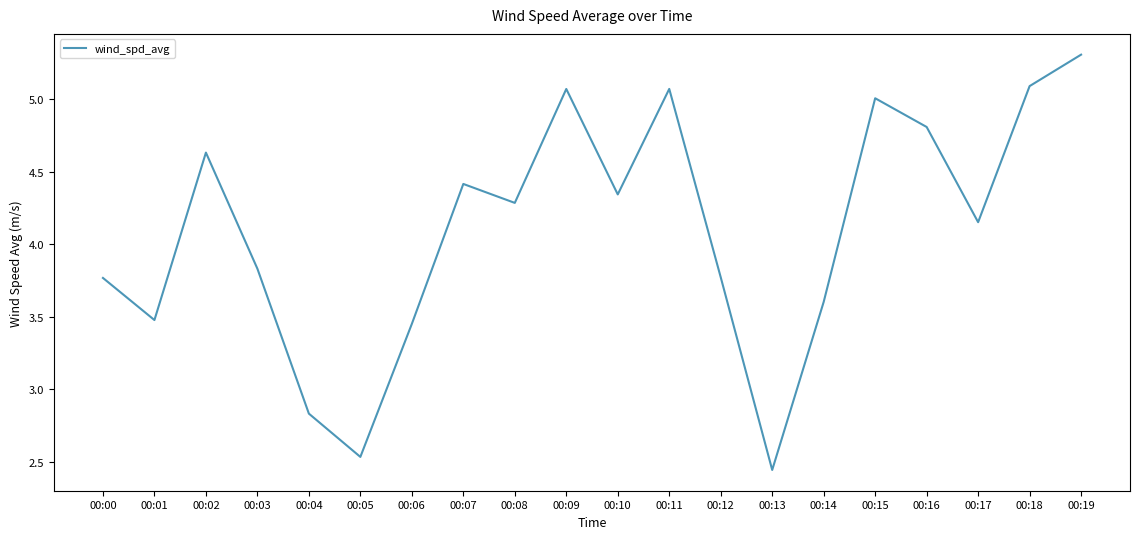

How many interior local valleys (lower than both neighbors) does the data have?

6